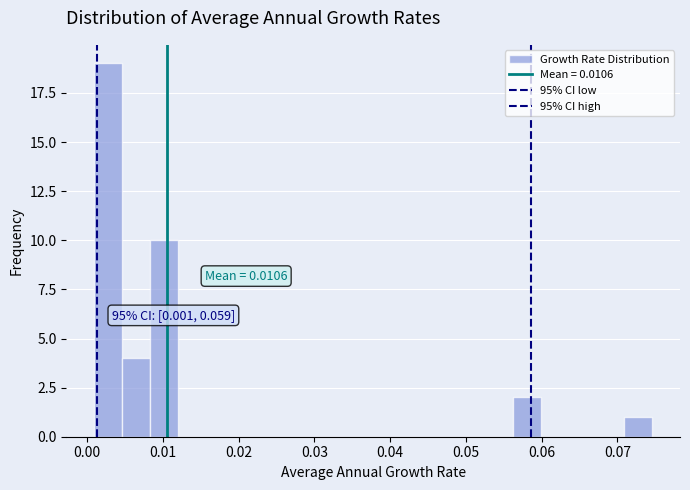

Read against the x-axis, roughly where is the centre of the tallest bar?

0.003